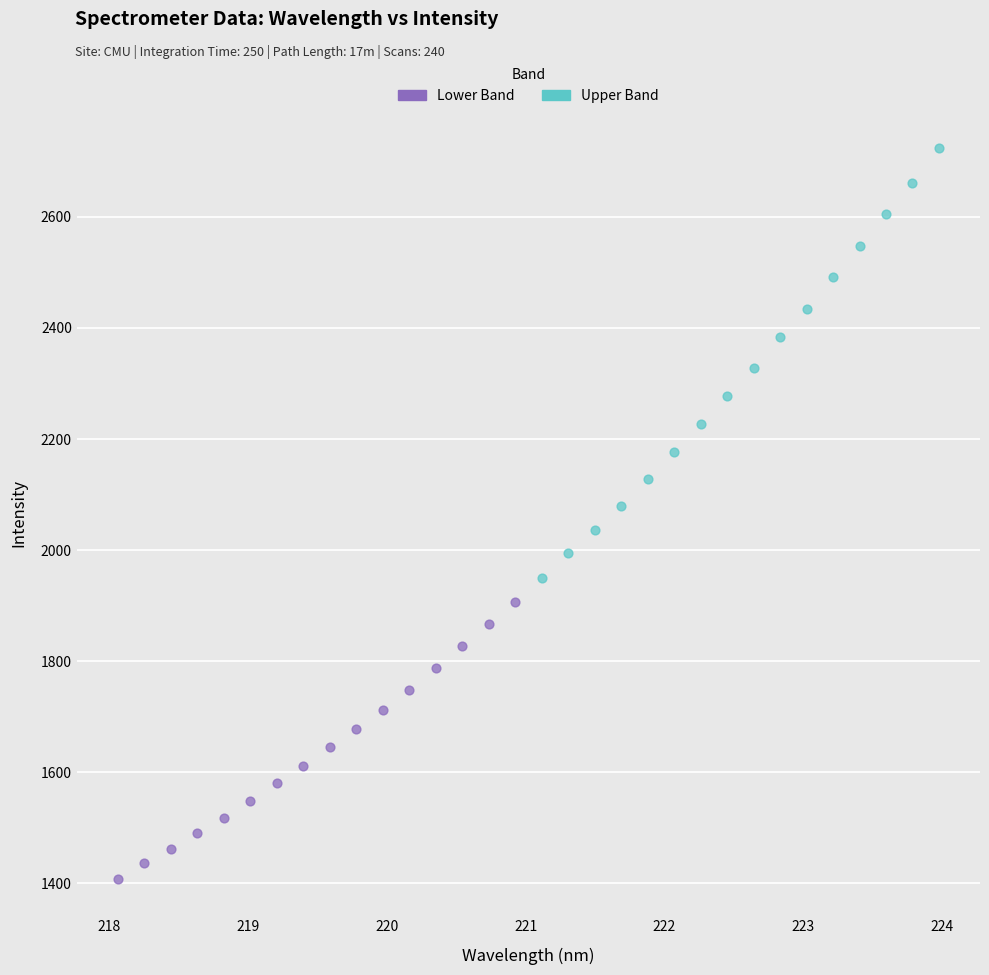

What are all the series names shown in the legend?

Lower Band, Upper Band